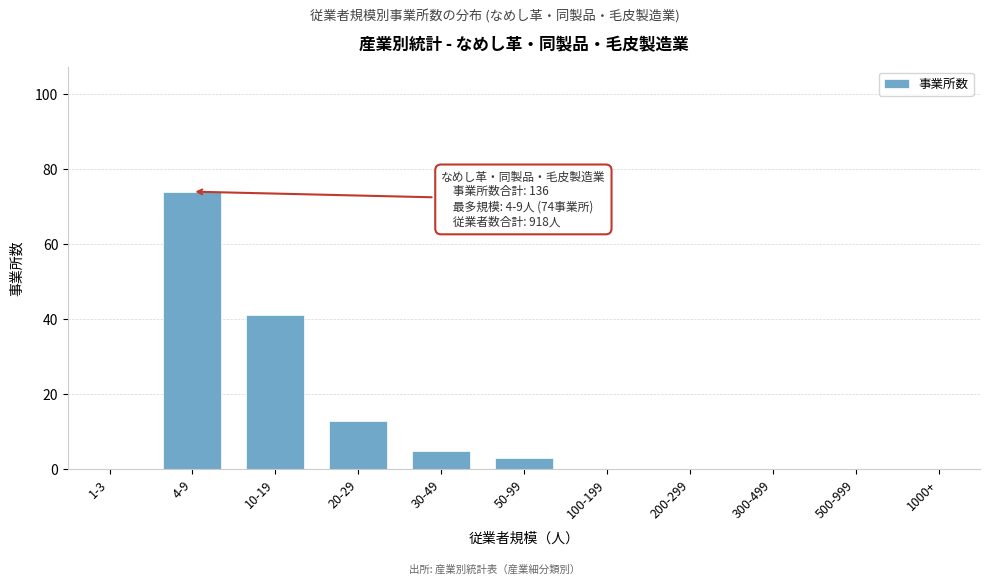

Reading left to right, what are all the values shown in this chart?

1-3=0	4-9=74	10-19=41	20-29=13	30-49=5	50-99=3	100-199=0	200-299=0	300-499=0	500-999=0	1000+=0